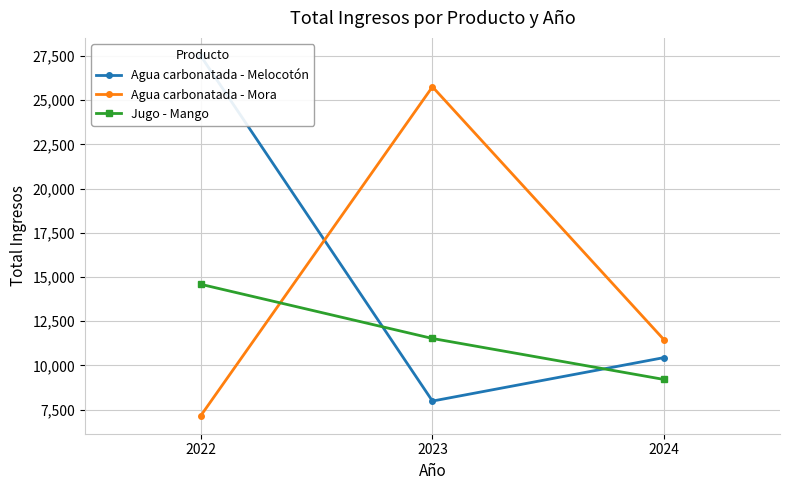

What is the sum of all Agua carbonatada - Melocotón values?

45928